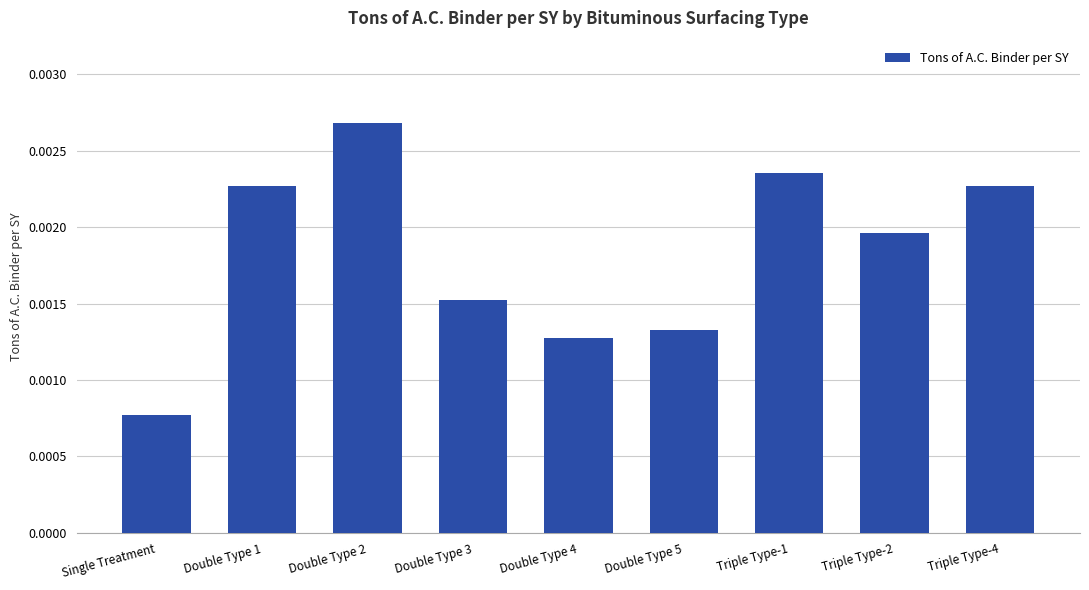

Which category has the lowest value across all series?

Single Treatment